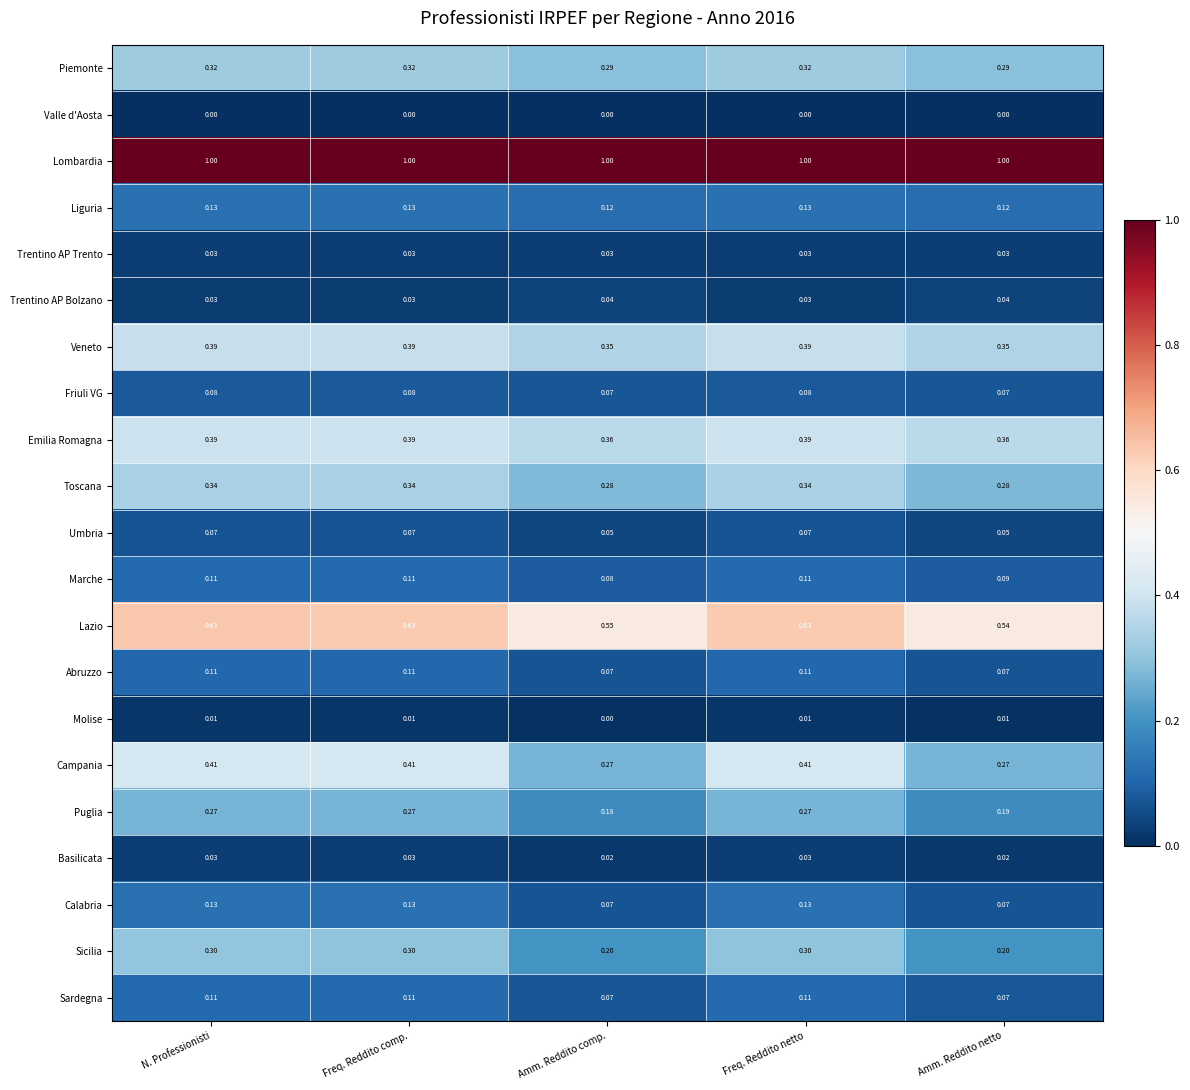

Which series has the largest range (max minus min)?

Campania